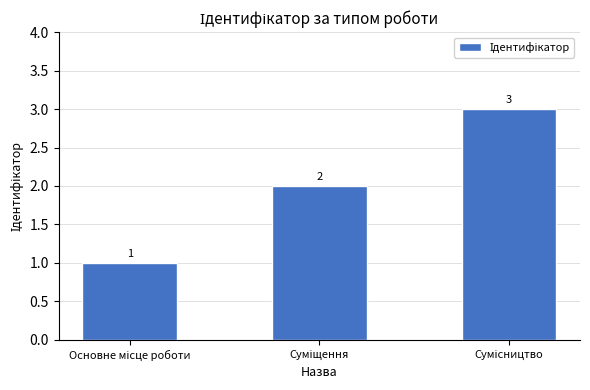

What is the greatest value displayed?

3